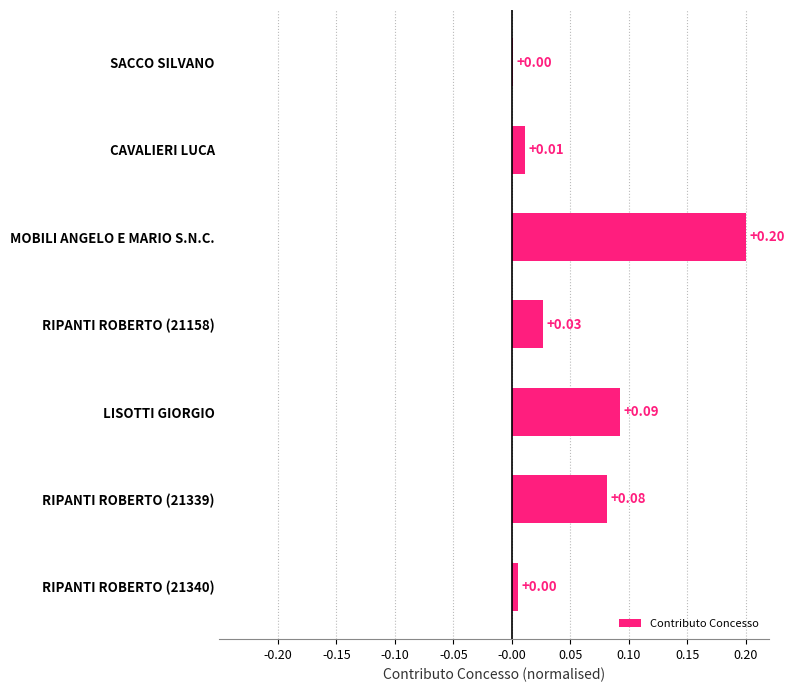

Which label corresponds to the largest value in the chart?

MOBILI ANGELO E MARIO S.N.C.